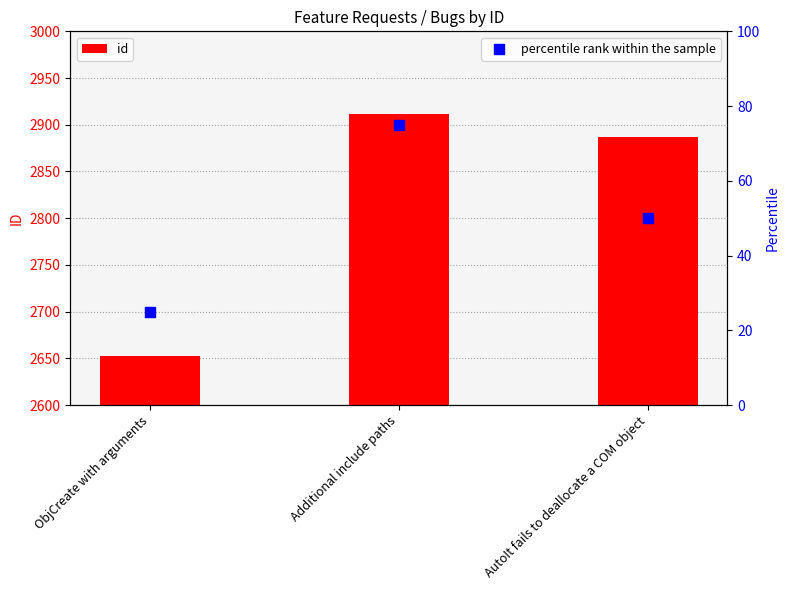

What is the total value across all series at AutoIt fails to deallocate a COM object?

2937